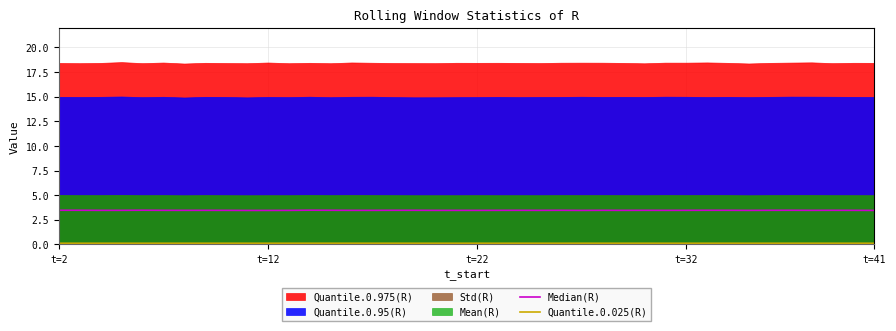

What is the value of the Quantile.0.025(R) point at the 8th from the left?

0.1